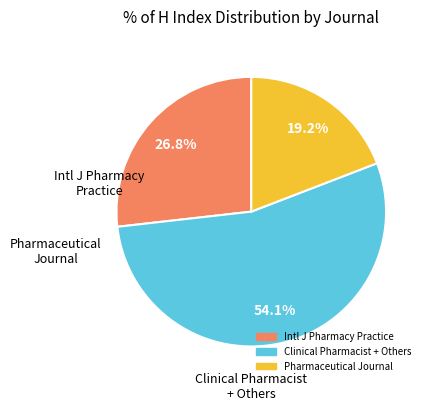

Does any single category account for the majority?

Yes